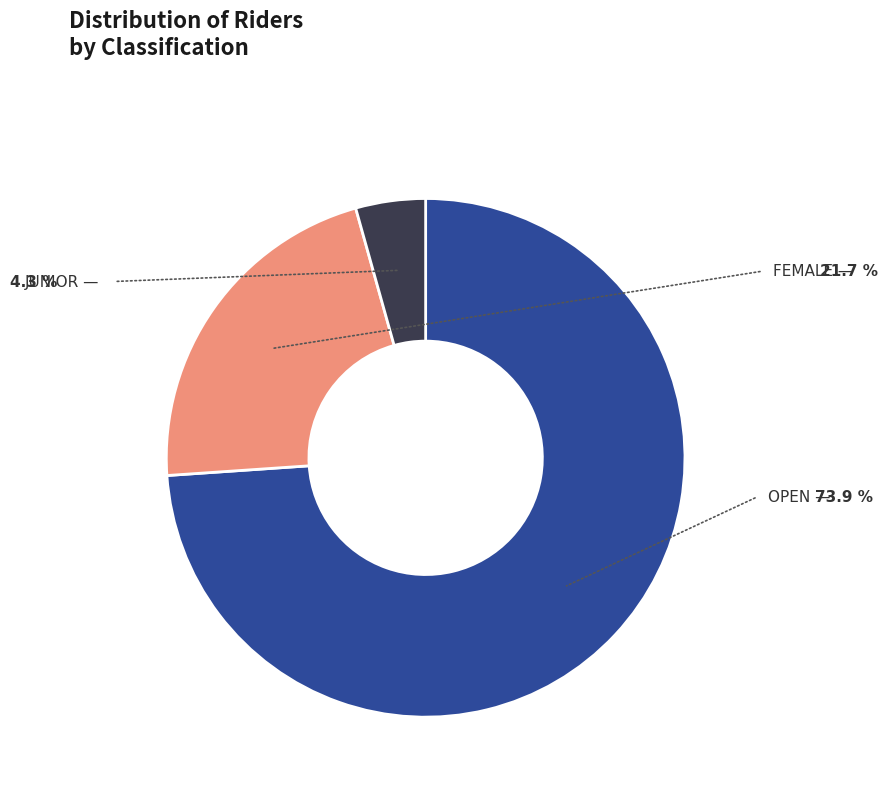

Is there a majority slice in this chart?

Yes